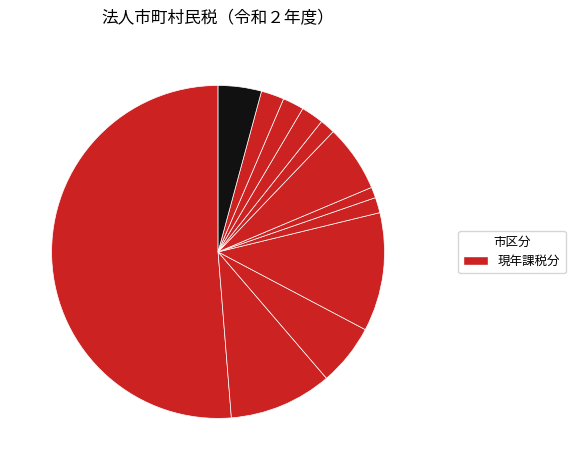

How many slices are in this pie chart?

12